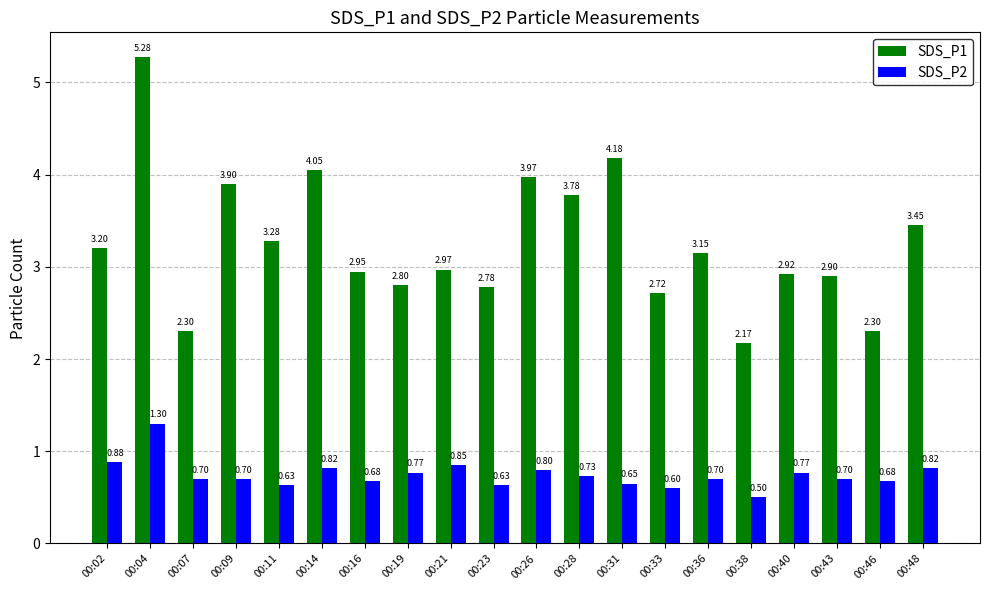

Rank the series by their average value, from lowest to highest.

SDS_P2, SDS_P1